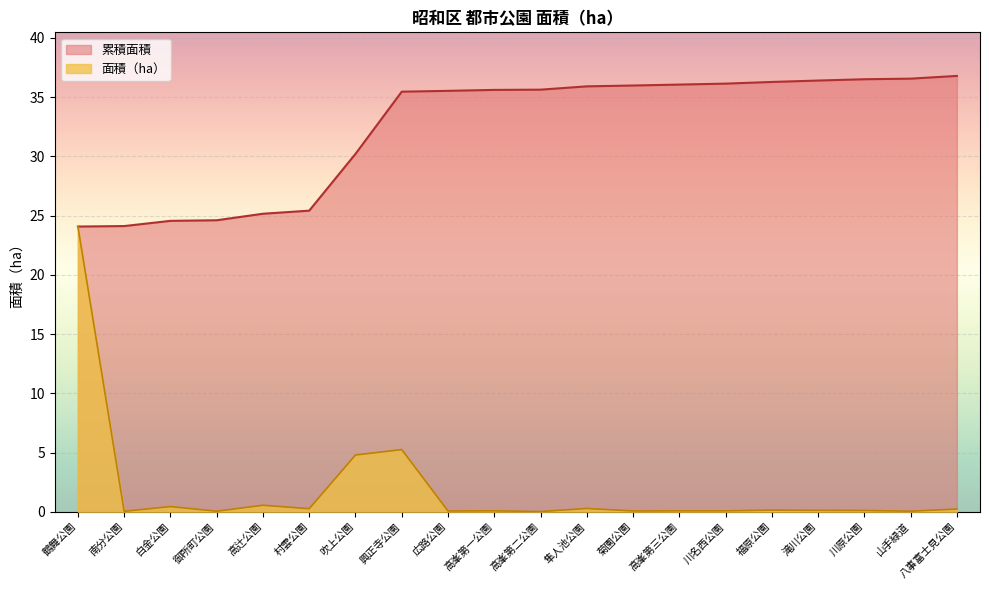

What are all the series names shown in the legend?

累積面積, 面積（ha）